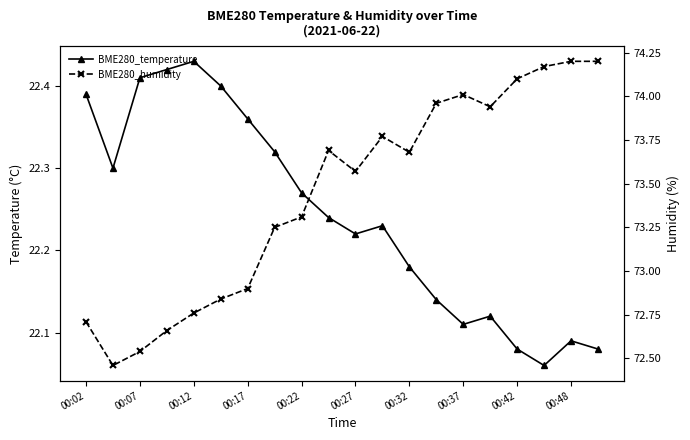

How many data points does each series have?

20